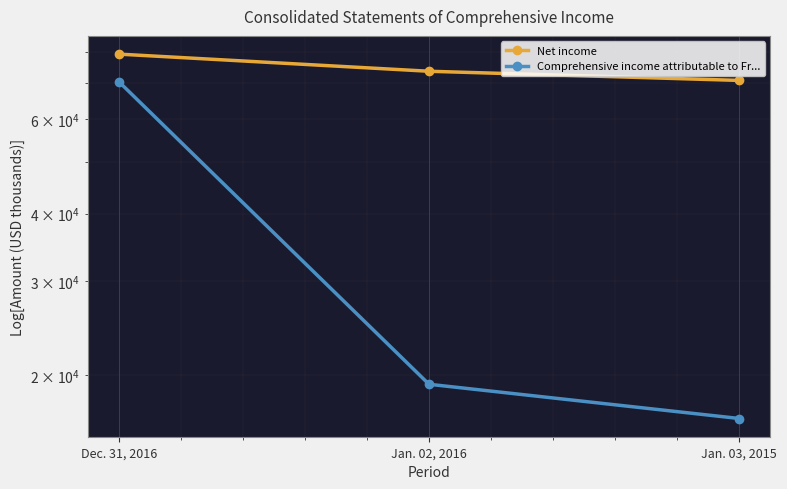

Reading left to right, what are all the values shown in this chart?

Net income: 79315	73691	70852
Comprehensive income attributable to Fr...: 70501	19250	16622